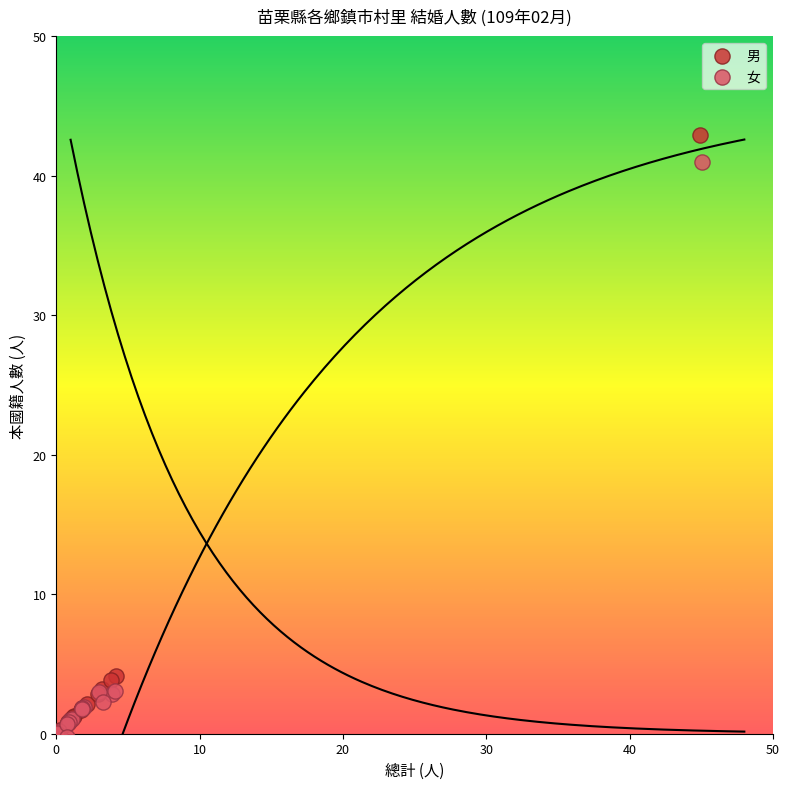

Which series has the largest Y range (max minus min)?

男